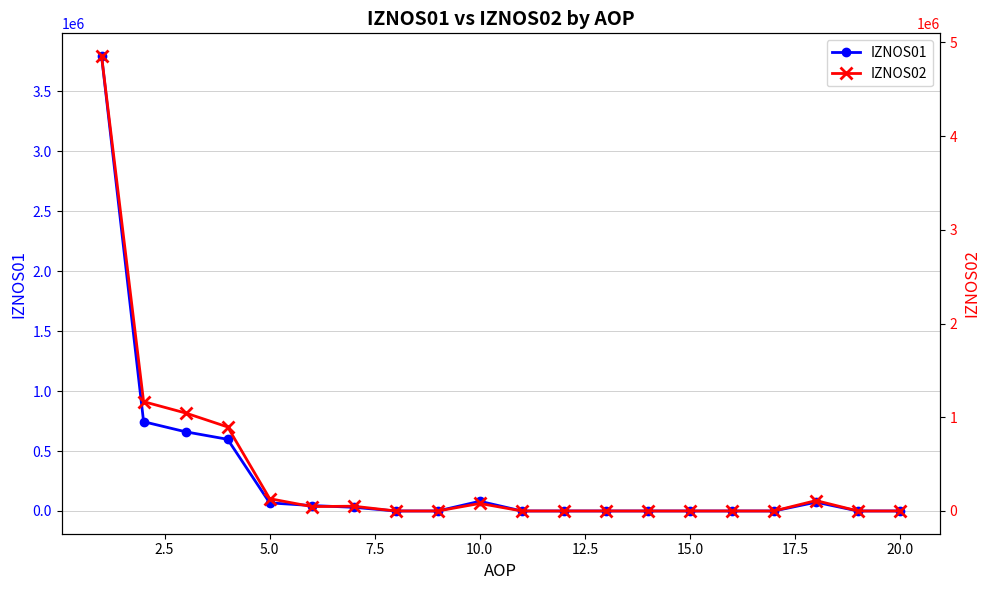

How many positive values does the IZNOS01 series have?

10